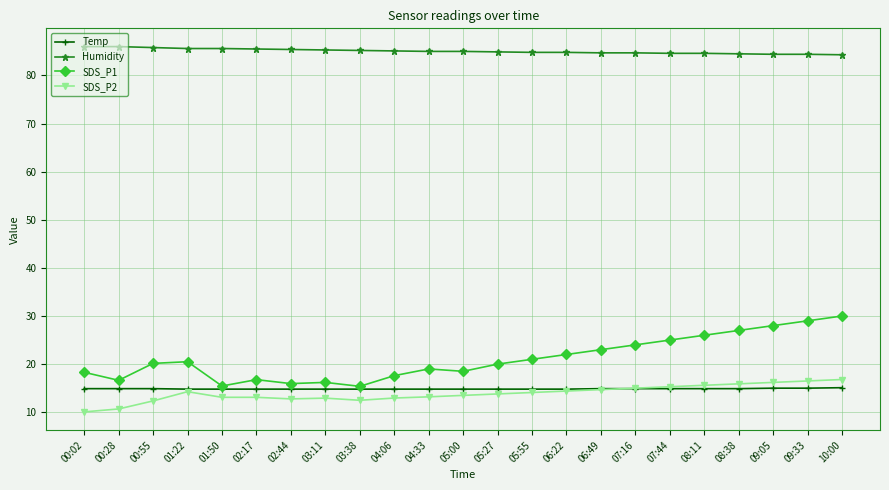

The Humidity series shows 39.6 at 04:33. True or false?

False